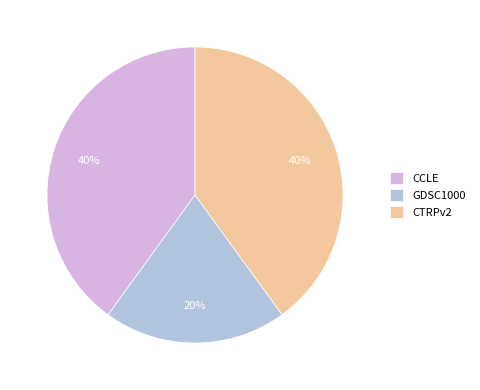

Which category has the smallest portion of the pie?

GDSC1000